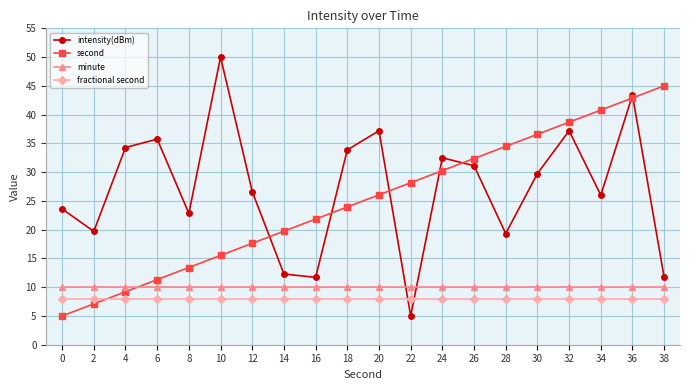

What is the total value across all series at 18?

75.8